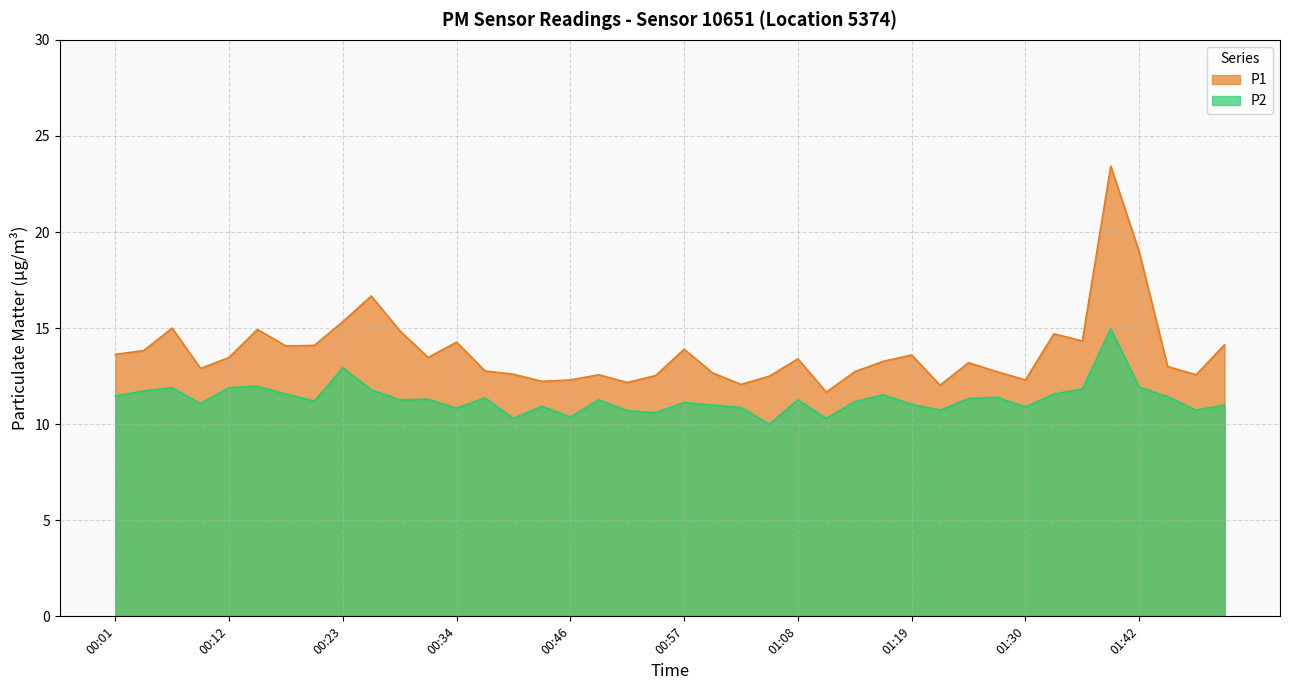

Between 00:51 and 00:18, which is larger?

00:18